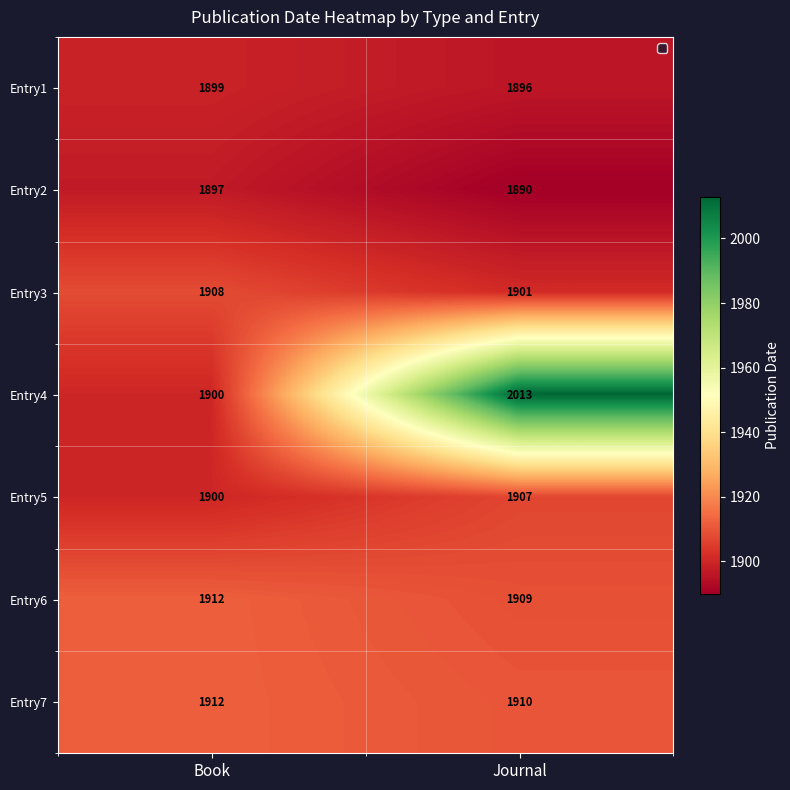

Which series has the widest spread of values?

Entry4